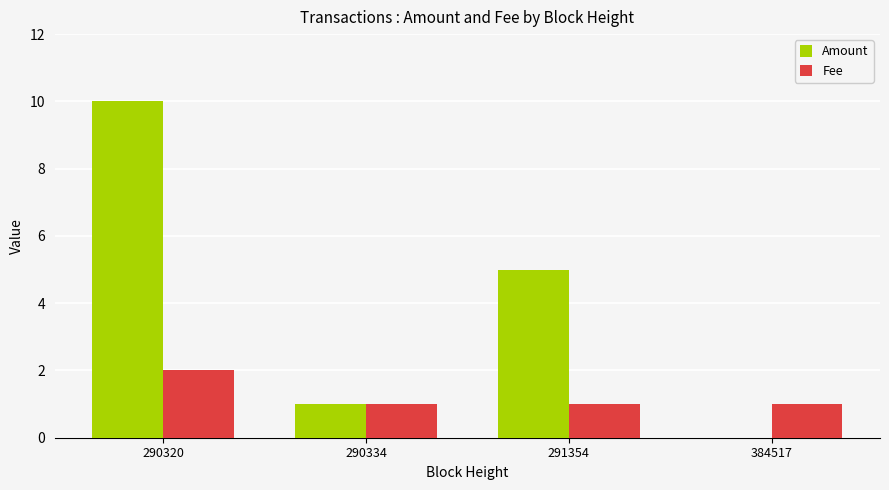

The value of Fee at 384517 is 0. True or false?

False